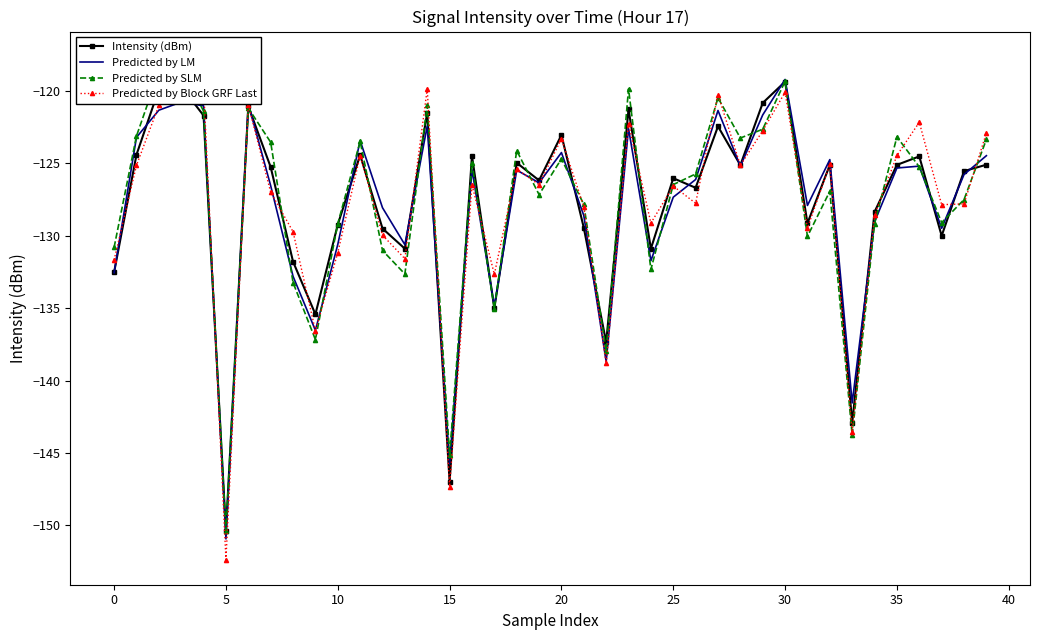

How many interior local valleys does the Intensity (dBm) series have?

13